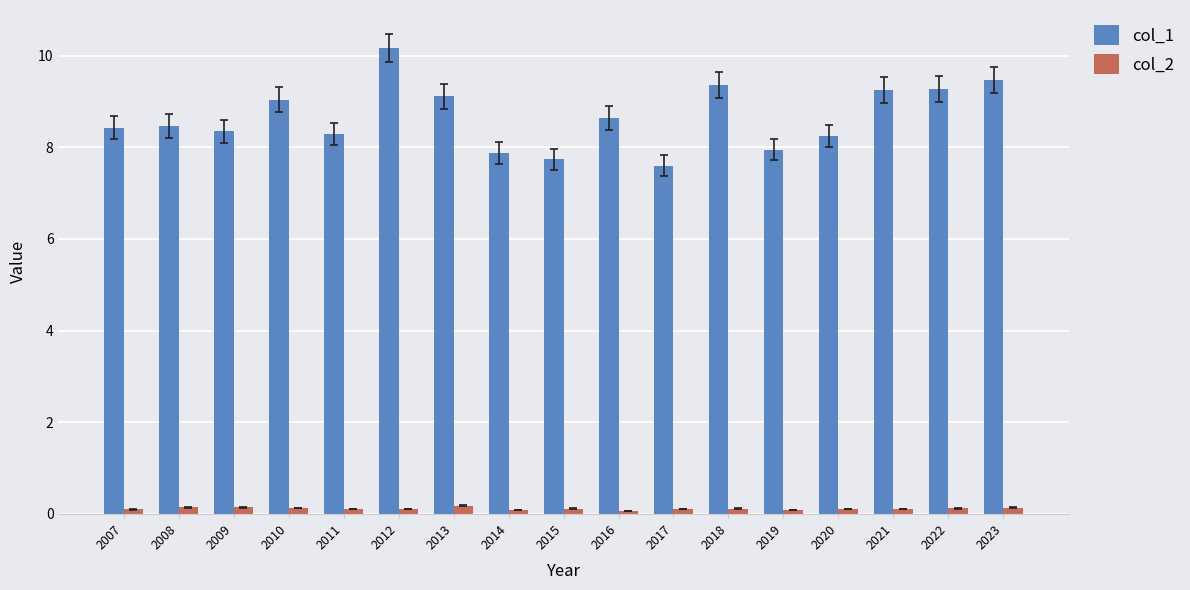

What is the sum of all col_1 values?

147.3